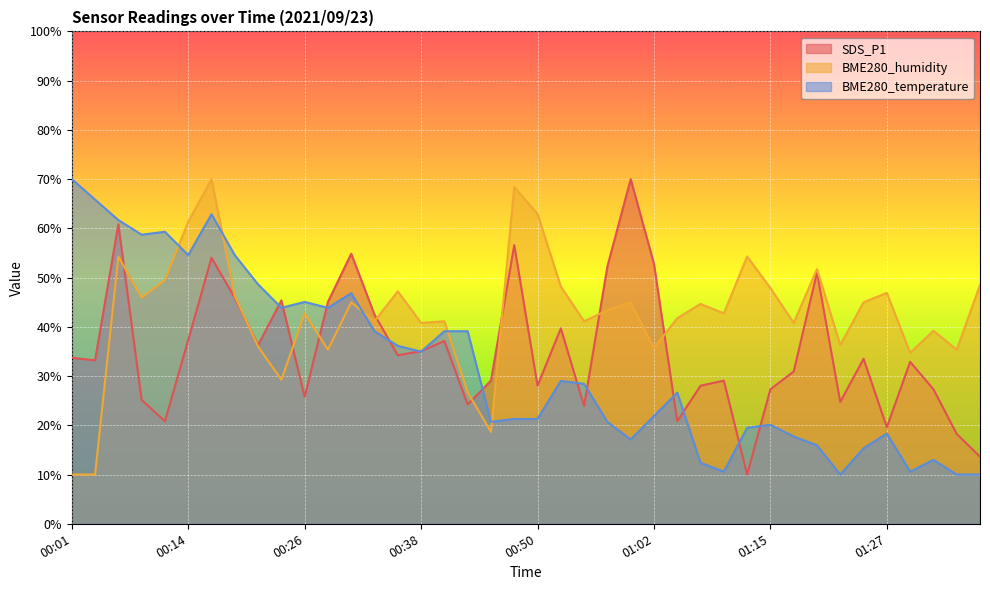

How many categories are shown in the chart?

40